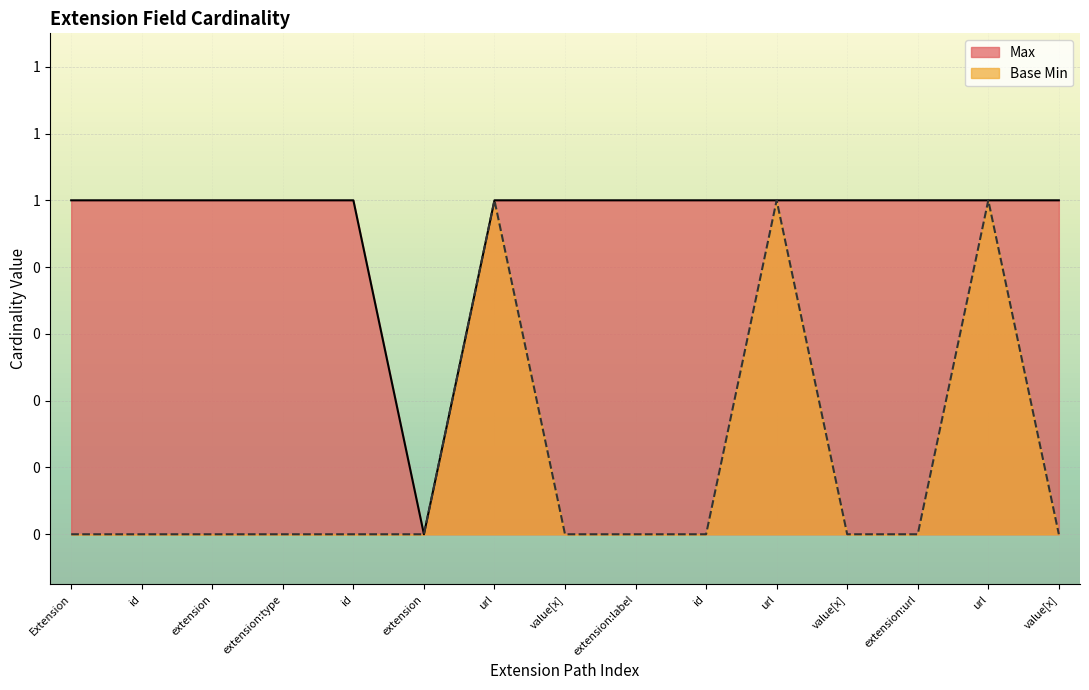

Which series has the largest total across all categories?

Max